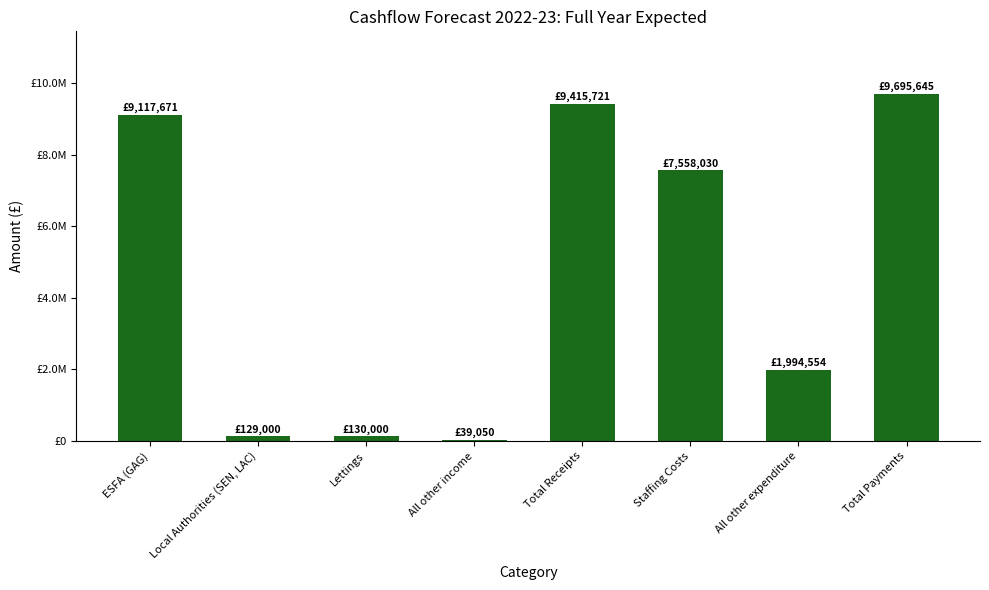

What is the label of the 1st bar from the right?

Total Payments